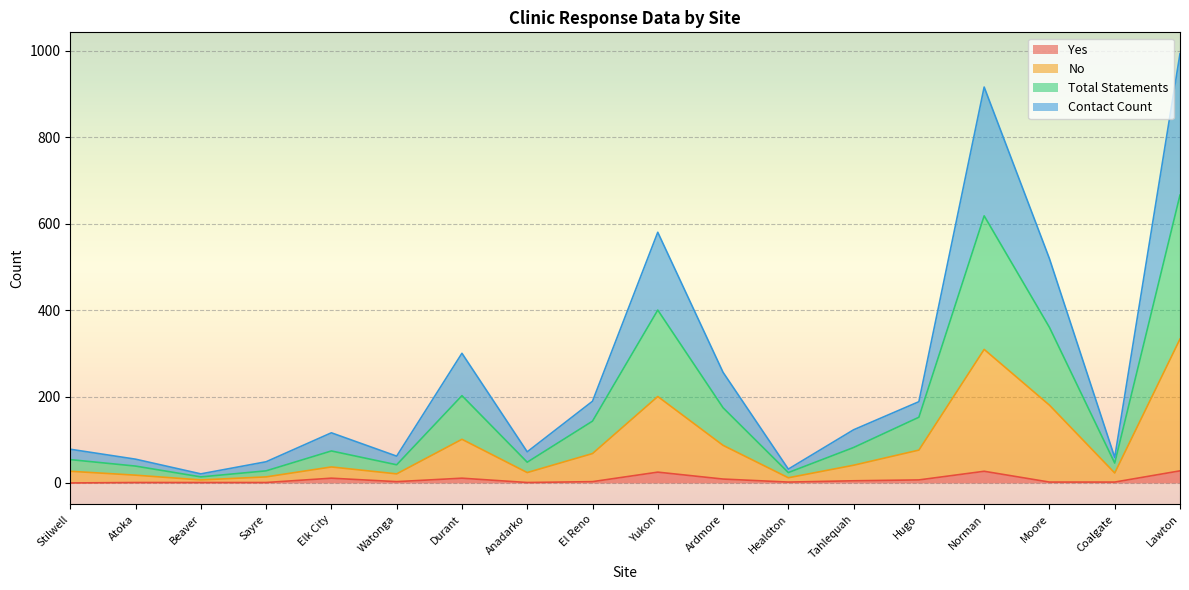

True or false: Contact Count and No intersect in this chart.

False